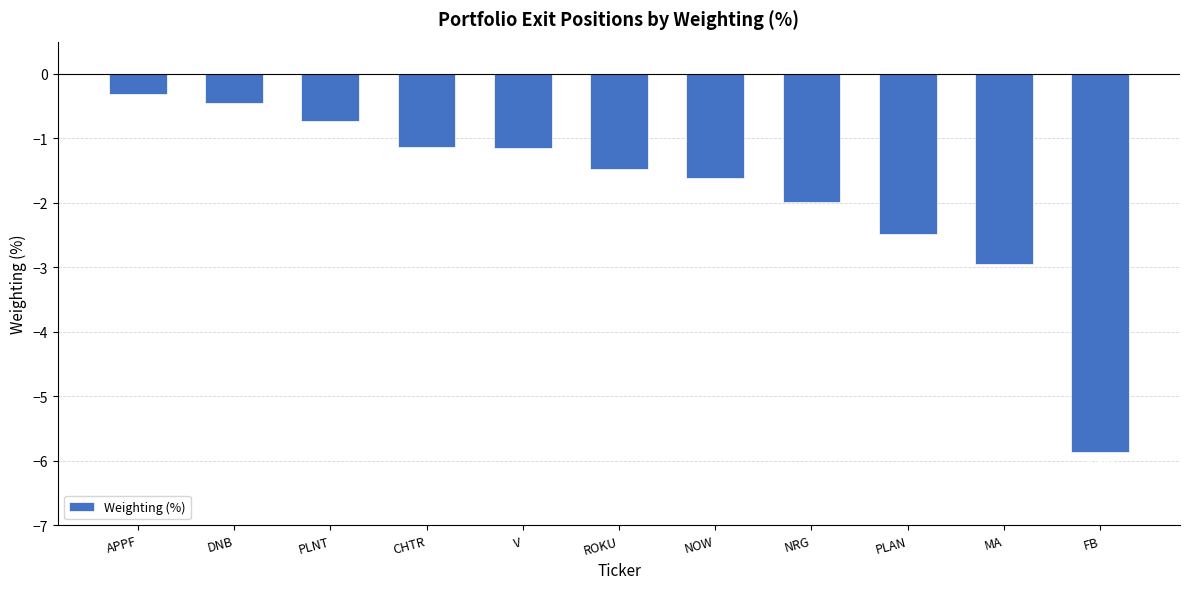

Rank the categories by value from highest to lowest.

APPF, DNB, PLNT, CHTR, V, ROKU, NOW, NRG, PLAN, MA, FB